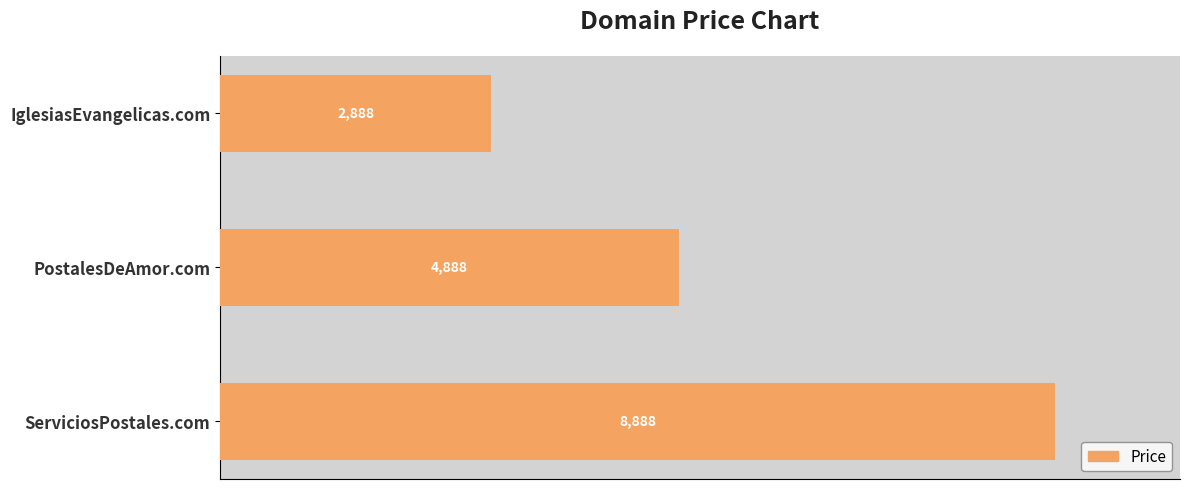

The value at PostalesDeAmor.com is 4888. True or false?

True